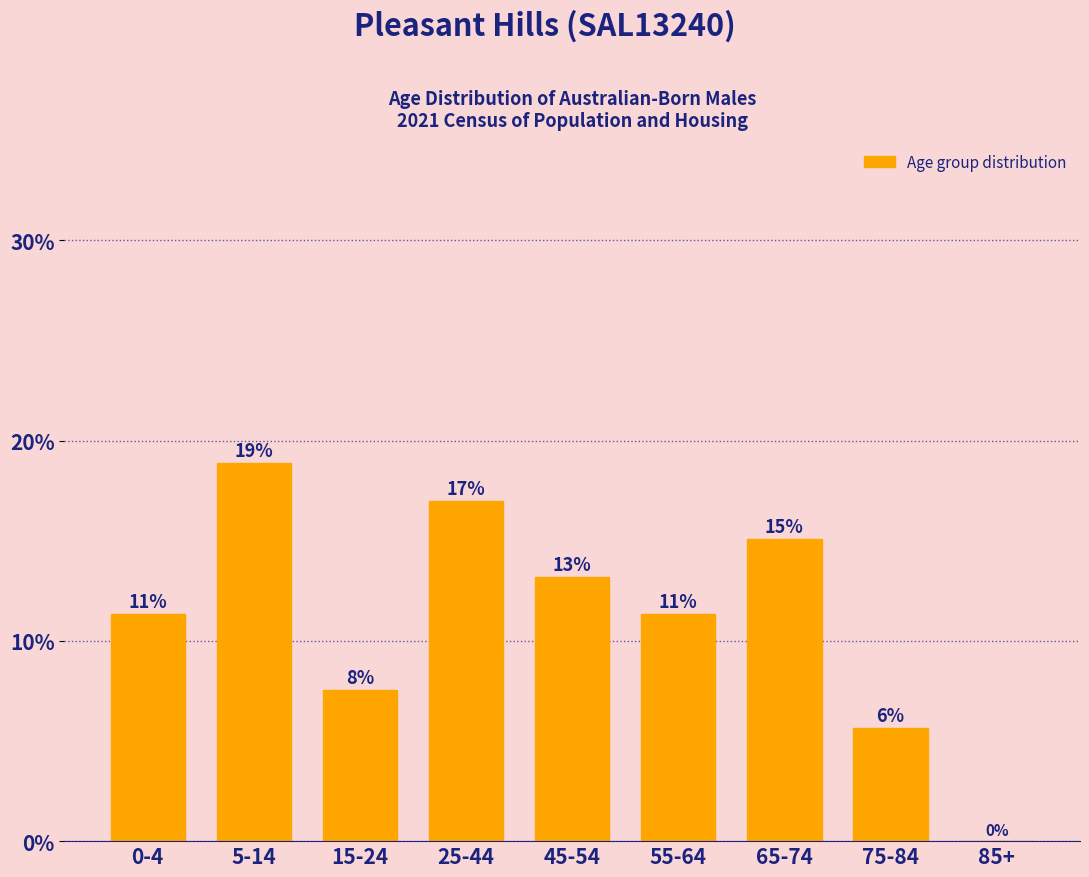

Are the bars horizontal?

No